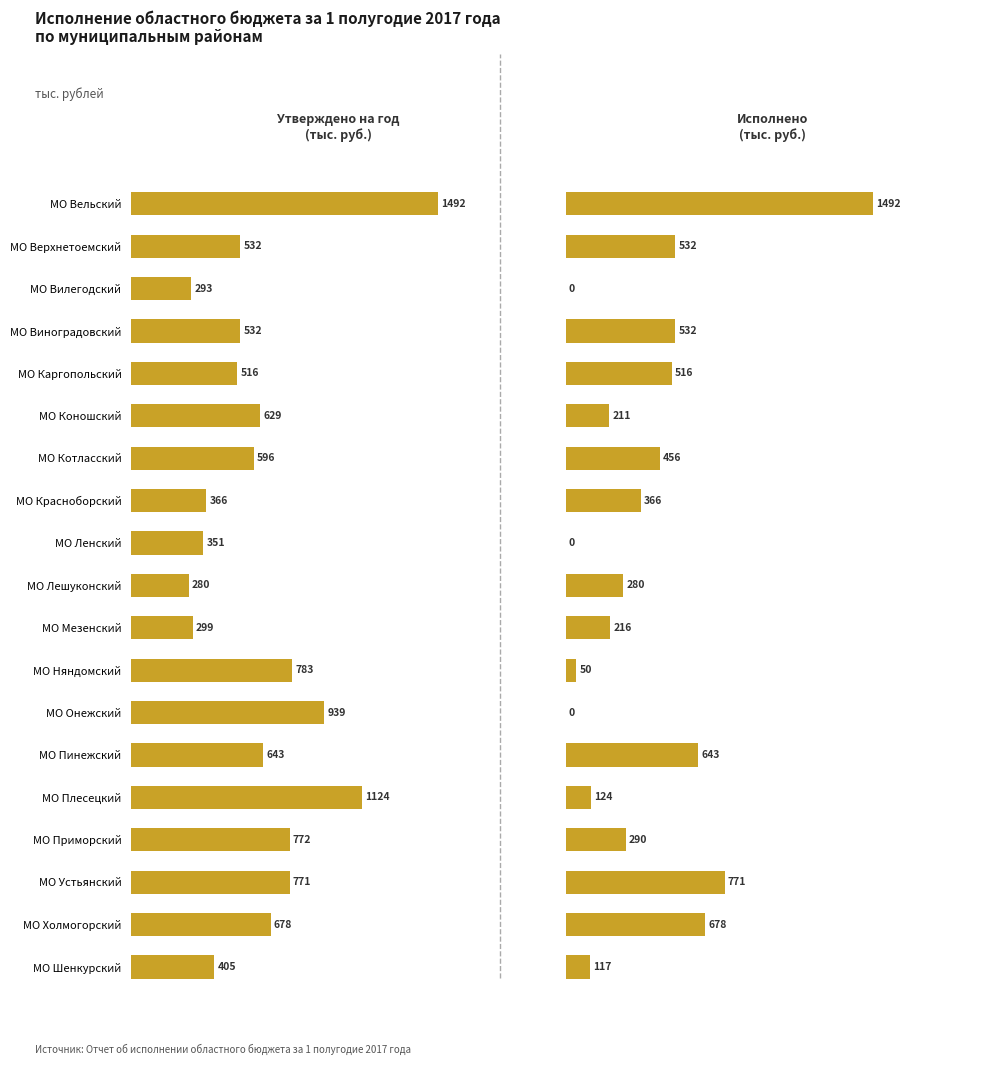

How many values in the Исполнено (тыс. руб.) series exceed 290?

9